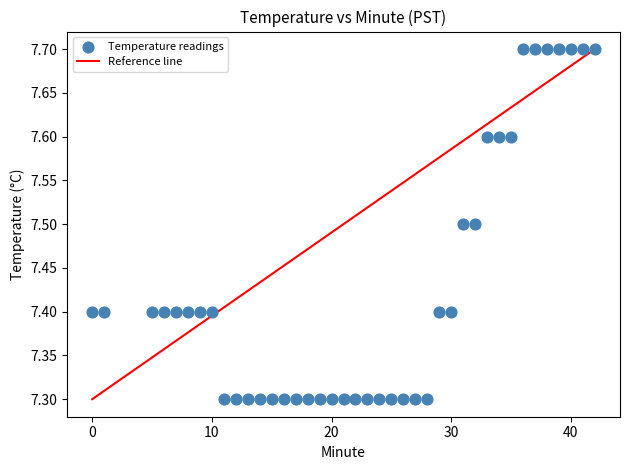

What is the range of X values (max minus min)?

42.0